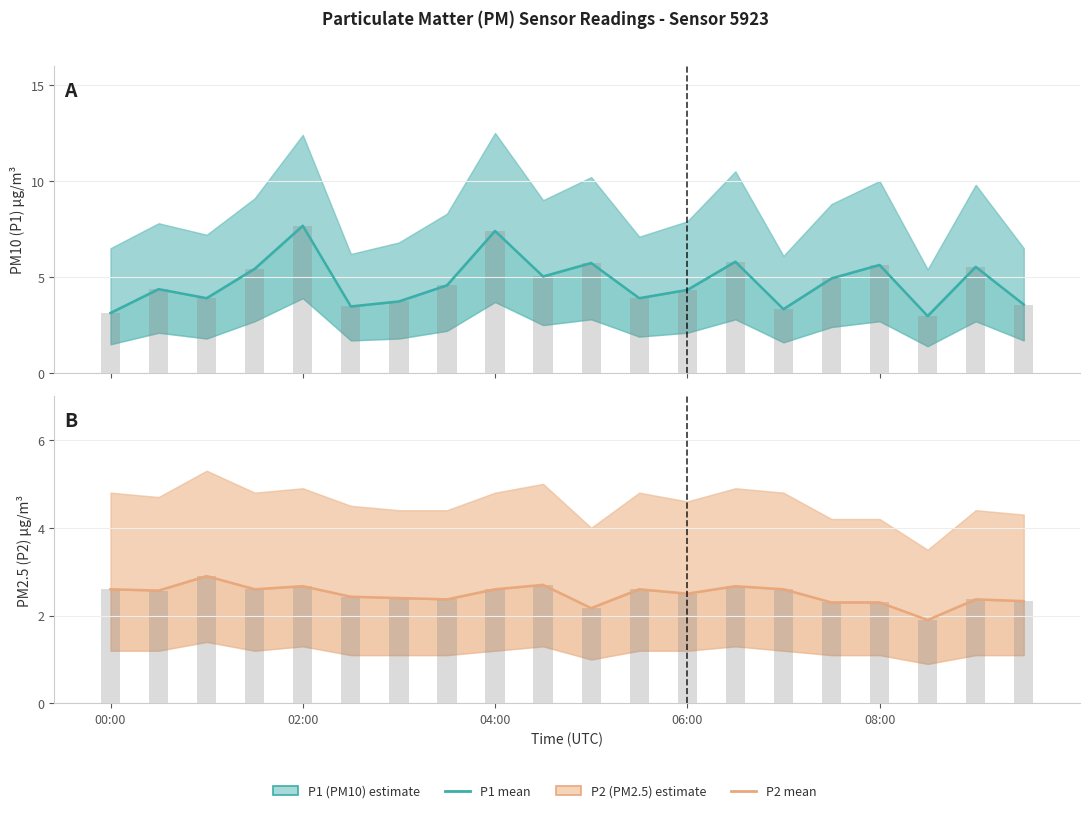

Between 06:00 and 9, which series saw the biggest shift?

P1 (PM10)